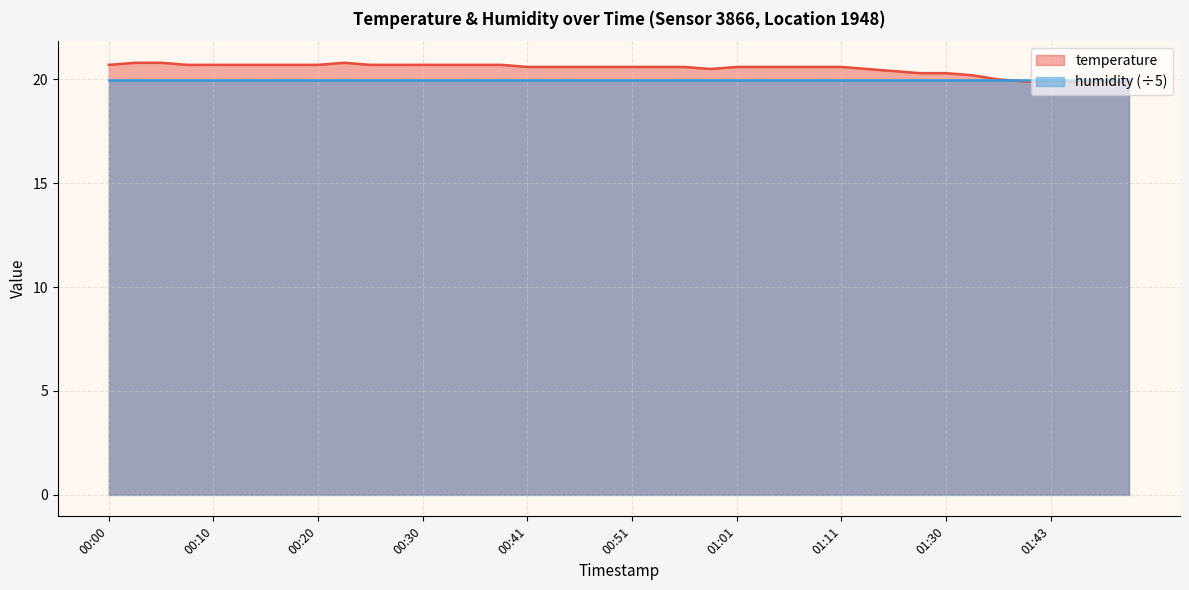

How many data points are less than 20?

5